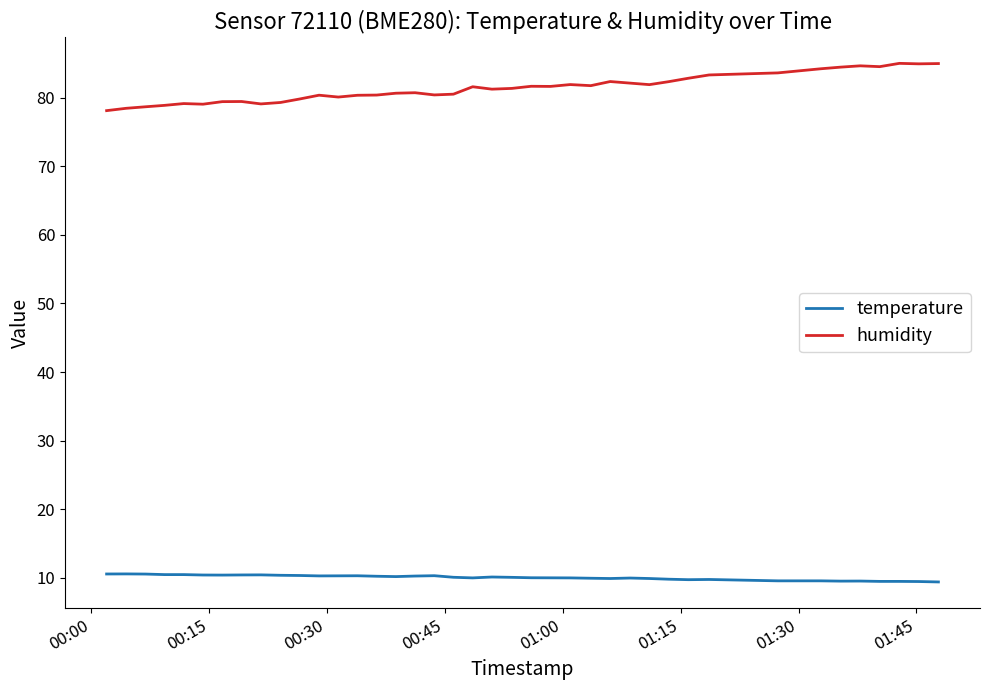

True or false: temperature and humidity cross at least once.

False